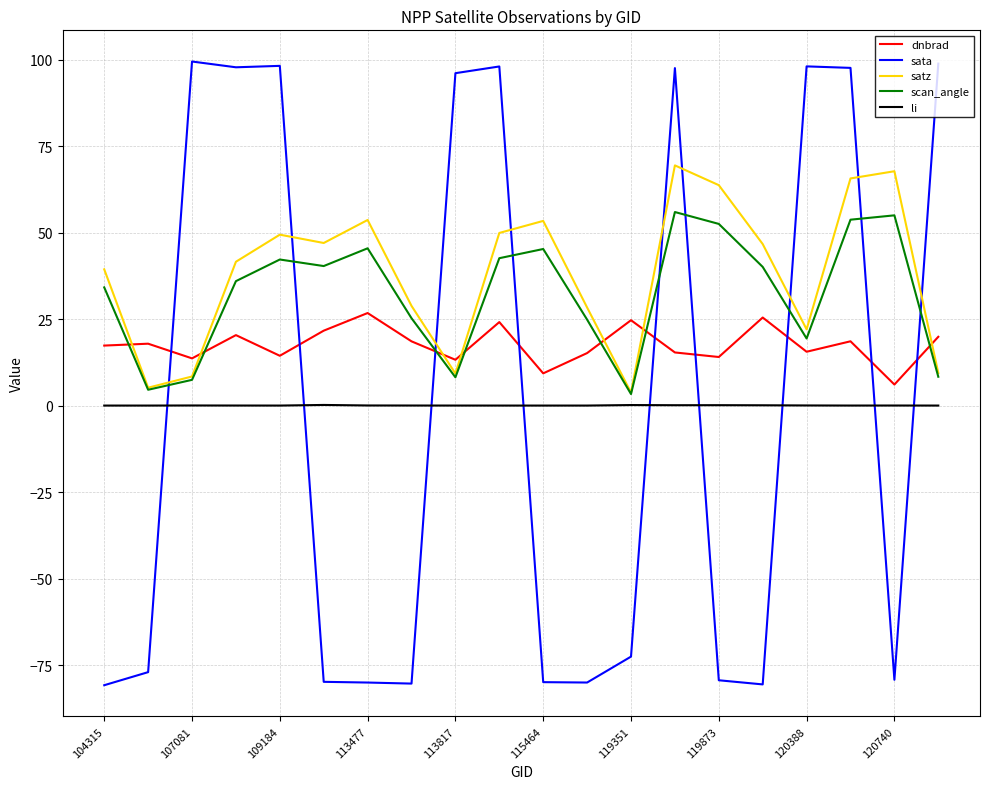

Rank the series by their maximum value, from lowest to highest.

li, dnbrad, scan_angle, satz, sata